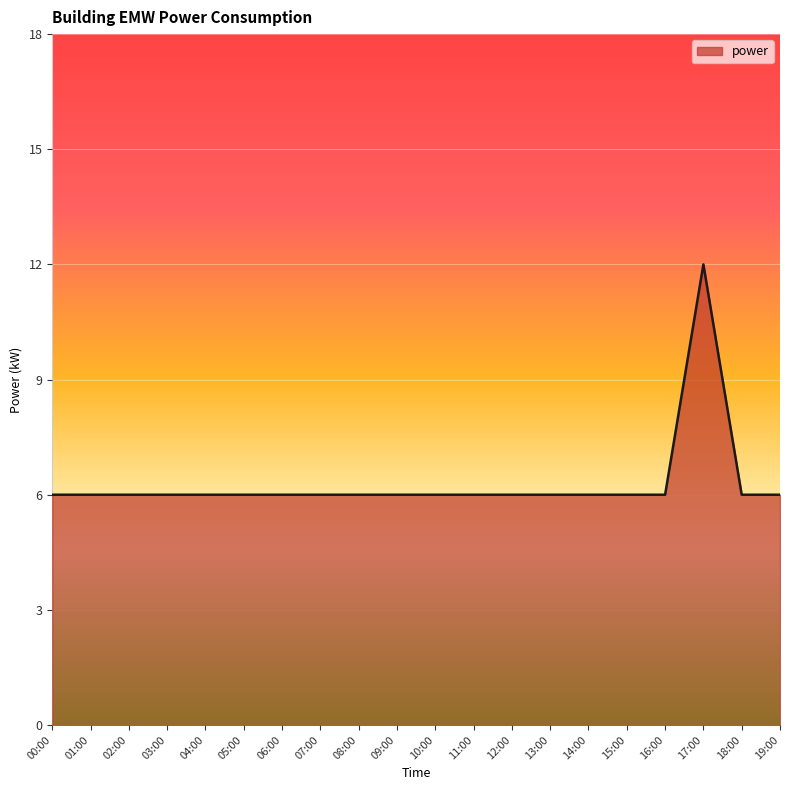

How many values are between 6 and 7?

19